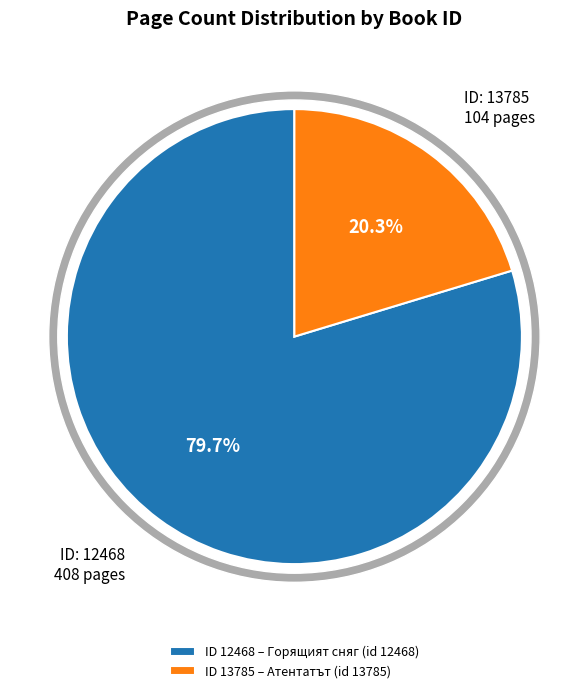

To the nearest percent, what is the difference between the largest and smallest slice percentages?

59%